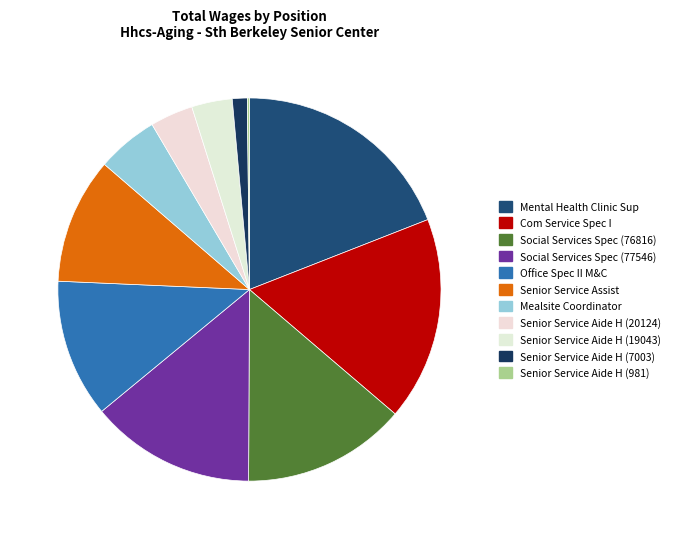

To the nearest percent, what is the difference between the Social Services Spec (76816) and Office Spec II M&C slice percentages?

2%